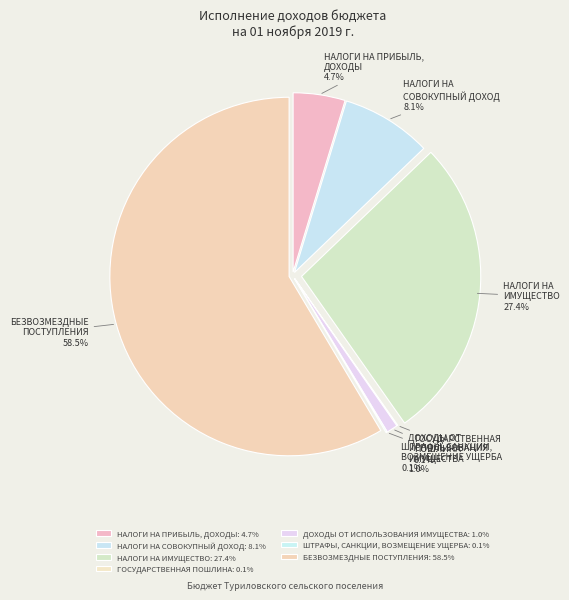

Does БЕЗВОЗМЕЗДНЫЕ ПОСТУПЛЕНИЯ represent more than half of the total?

Yes